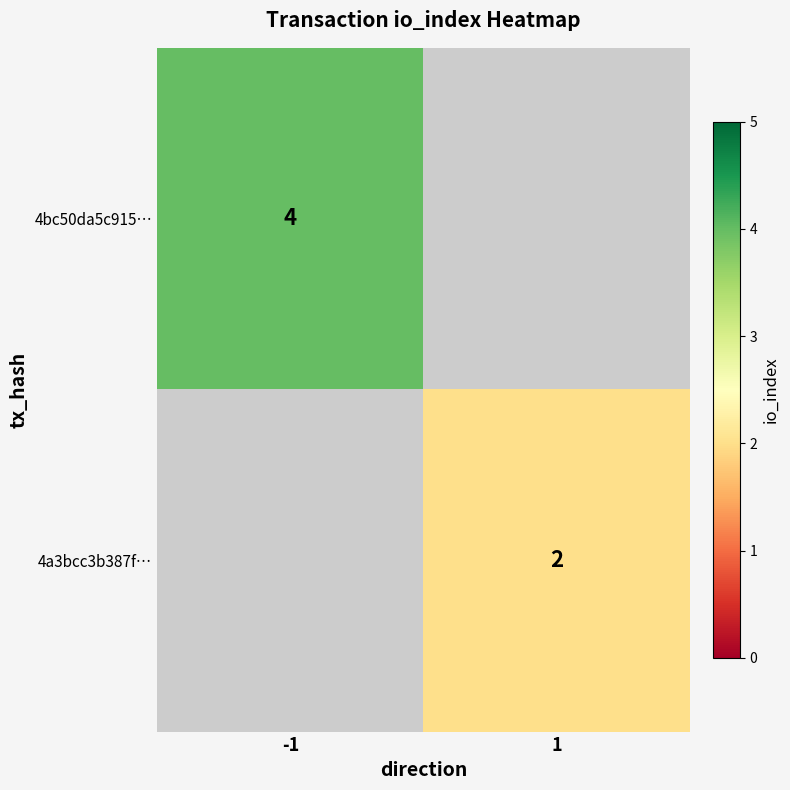

Count the number of data series in this chart.

2